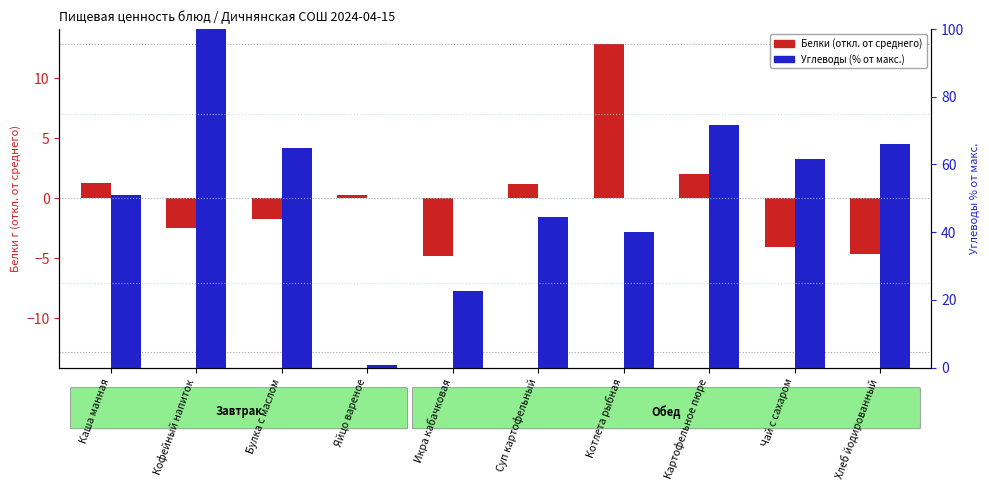

At Котлета рыбная, list the series in order from largest to smallest.

Углеводы (% от макс.), Белки (отклонение от среднего)